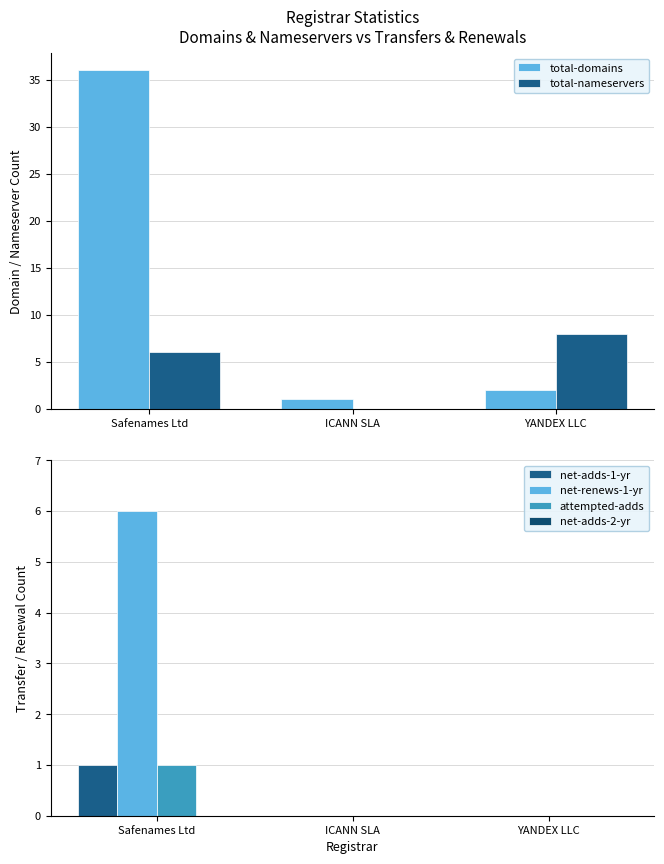

What is the label of the 1st bar from the left?

Safenames Ltd